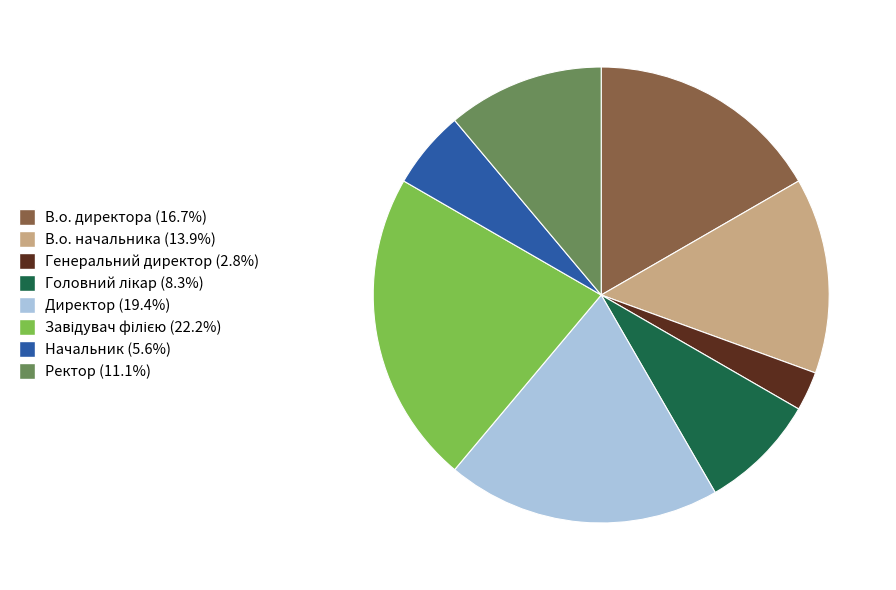

Is there a majority slice in this chart?

No